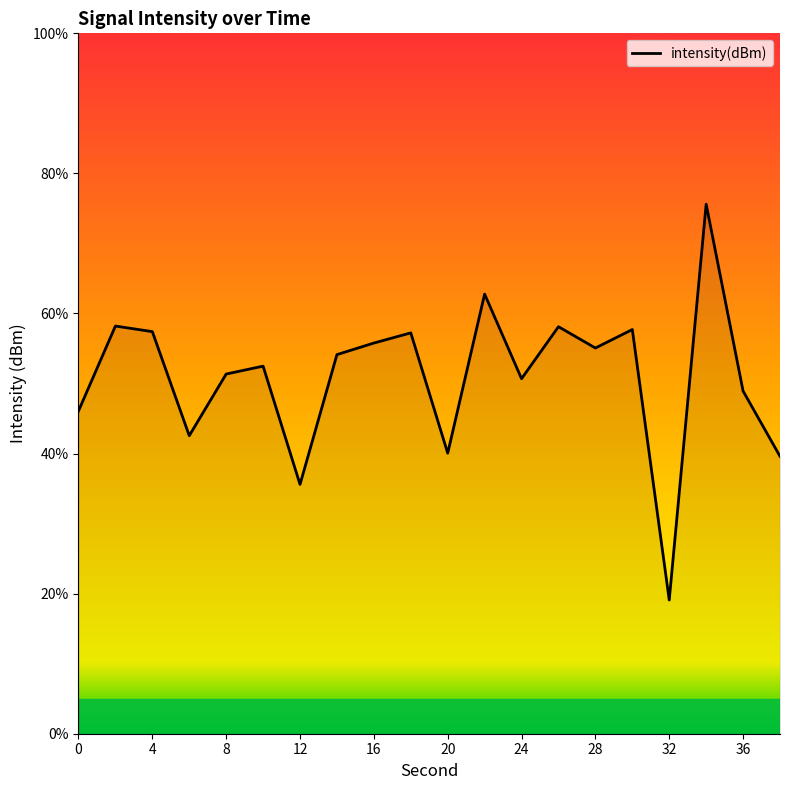

What is the smallest value displayed?

19.1